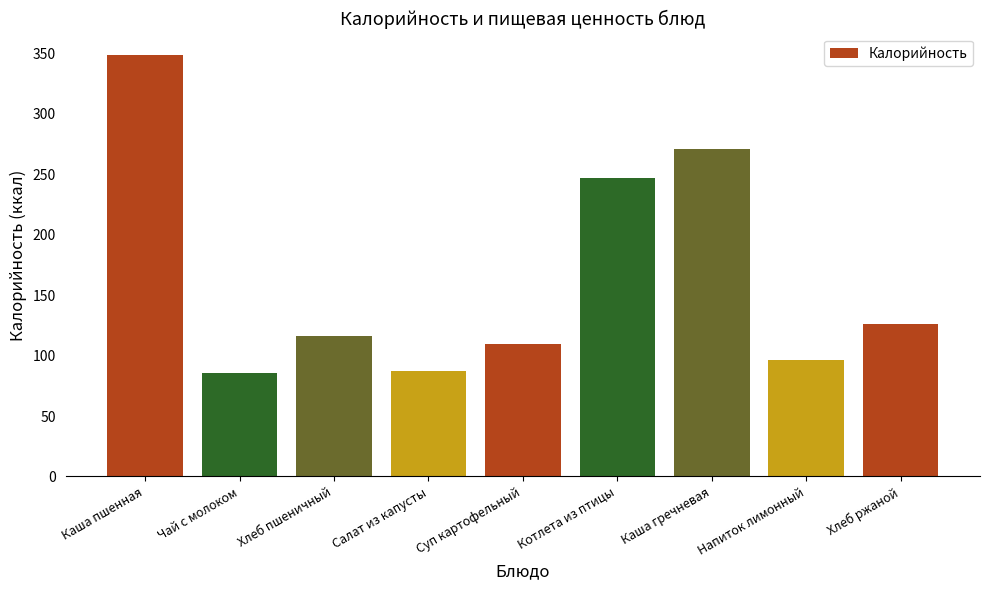

What is the maximum value shown in the chart?

349